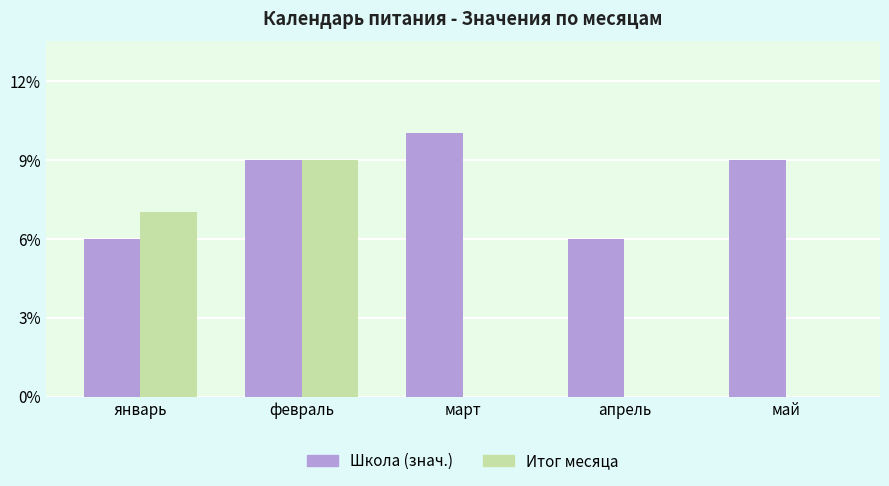

At which label is Итог месяца closest to 4?

январь